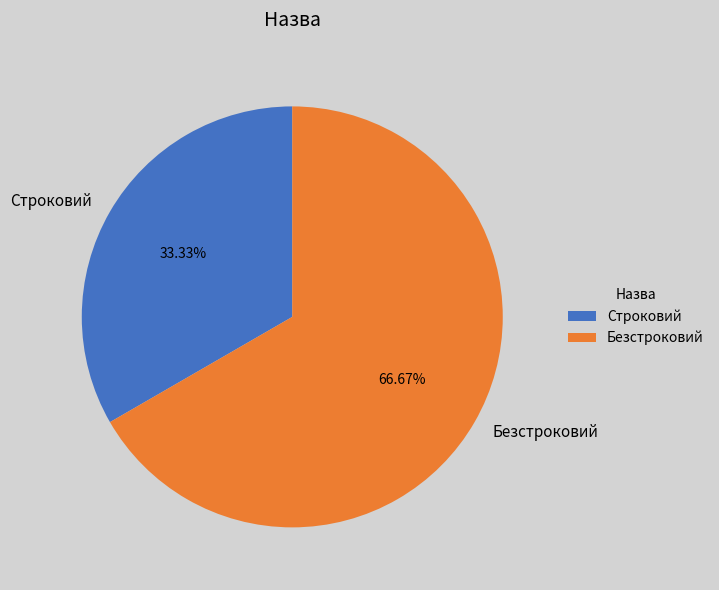

Which category has the smallest portion of the pie?

Строковий